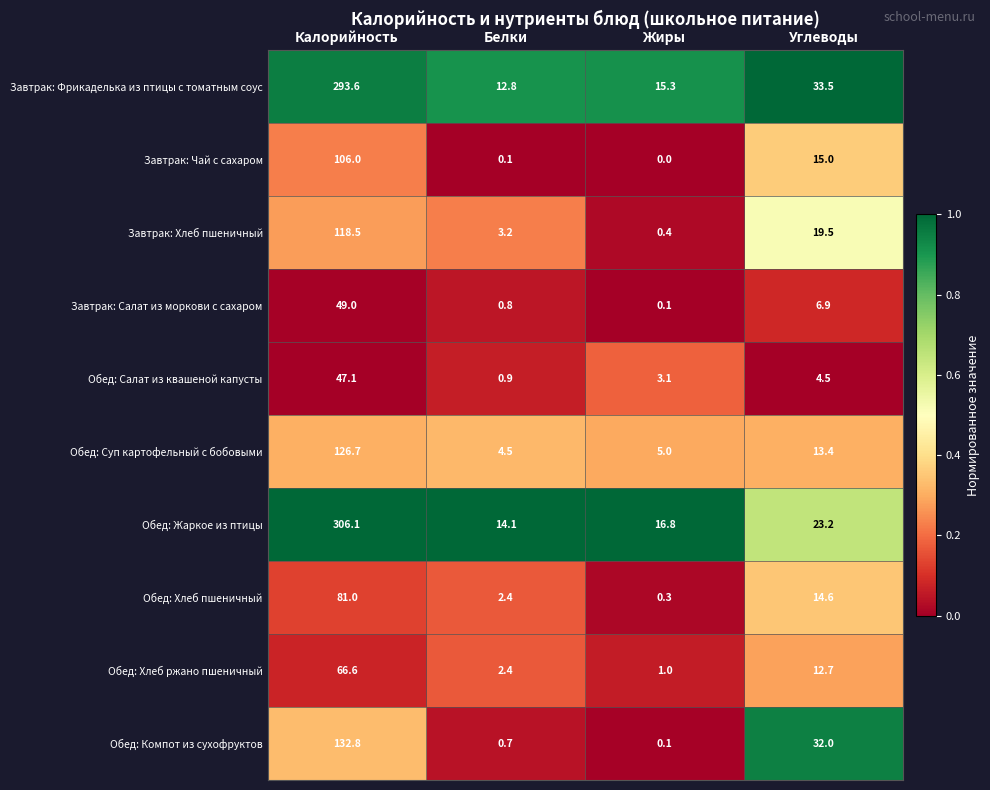

Between Калорийность and Белки, which series saw the biggest shift?

Обед: Жаркое из птицы